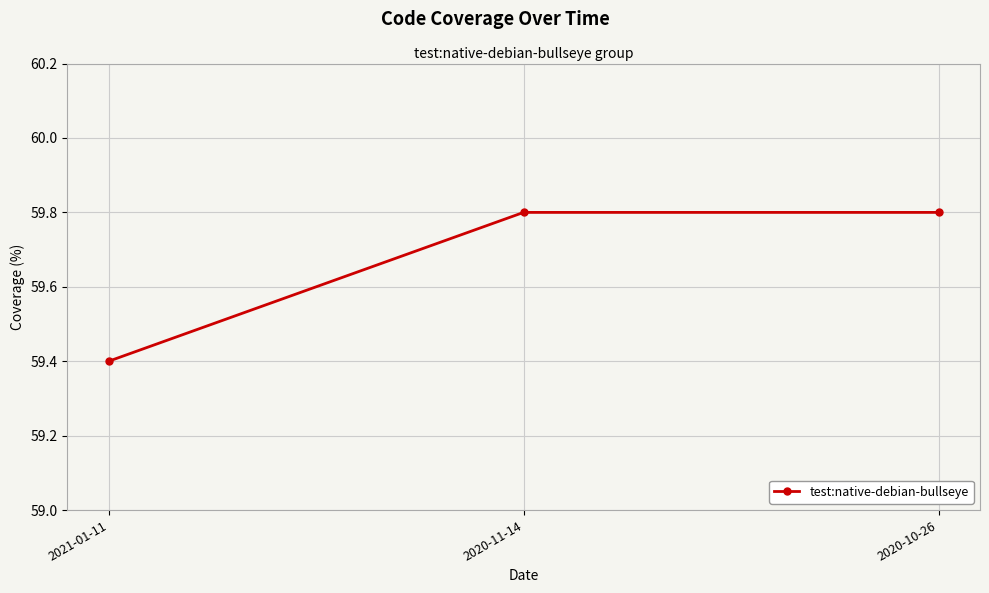

Reading left to right, list all the values displayed in this chart.

59.4	59.8	59.8